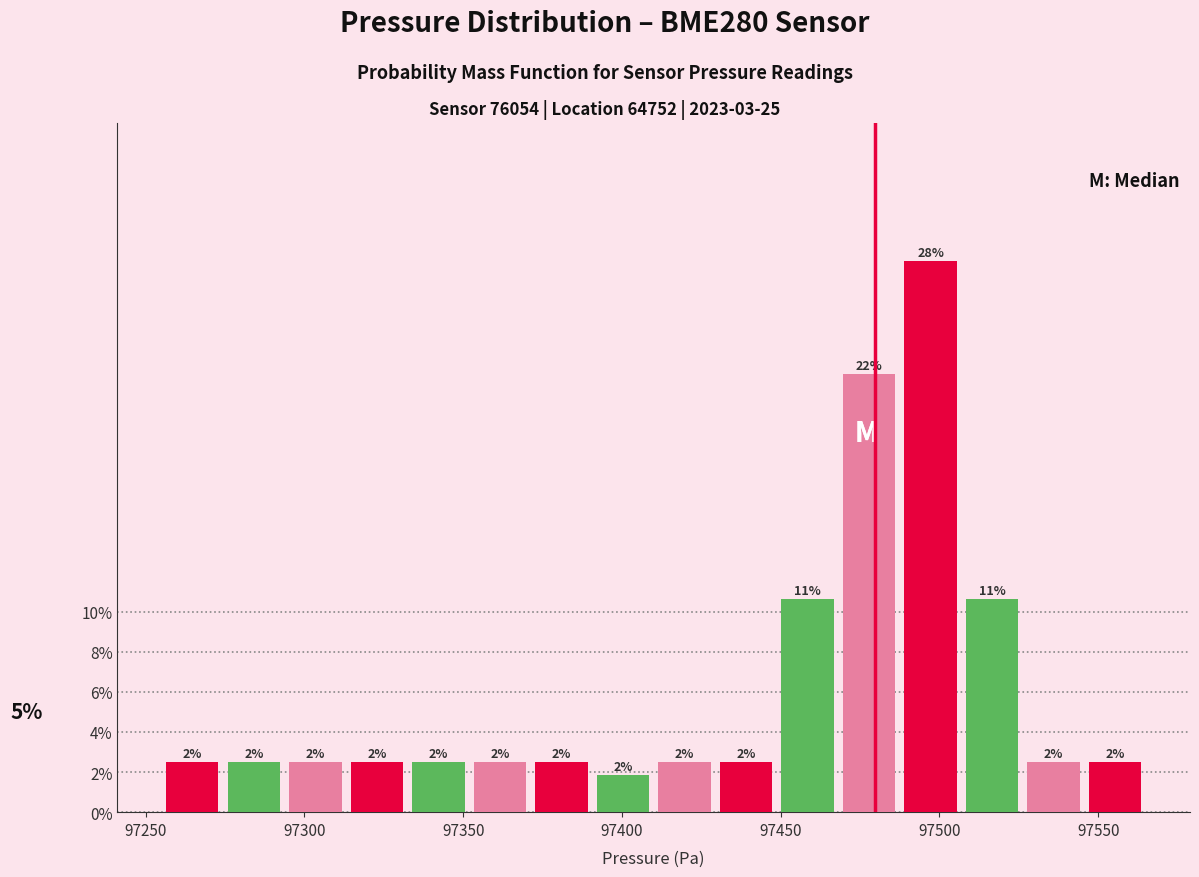

Read against the x-axis, roughly where is the centre of the tallest bar?

97495